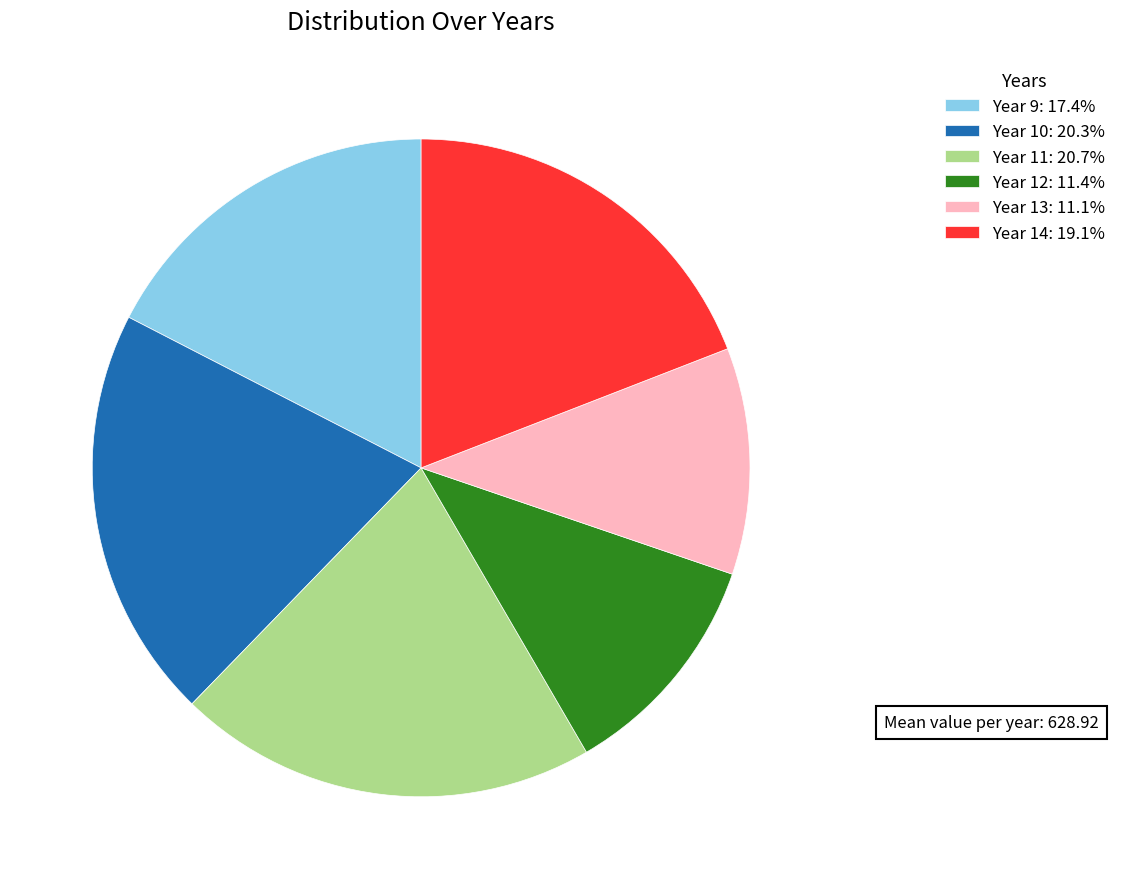

Approximately how many times larger is the value at Year 13: 11.1% compared to Year 9: 17.4%?

0.6